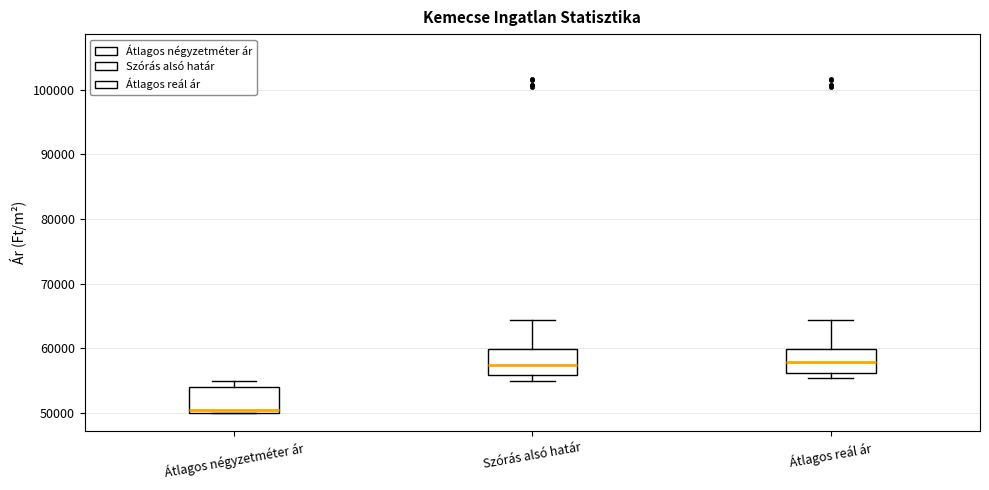

Reading left to right, read every box against the y-axis: the position of its median line, the range the box covers, and the ends of its whiskers. The values are not printed on the chart, so give them approximately, as read against the axis.

Átlagos négyzetméter ár: median 50000 (just above the box's lower edge), box 50000 to 54000, whiskers 50000 to 55000
Szórás alsó határ: median 57000, box 56000 to 60000, whiskers 55000 to 64000
Átlagos reál ár: median 58000, box 56000 to 60000, whiskers 55000 to 64000